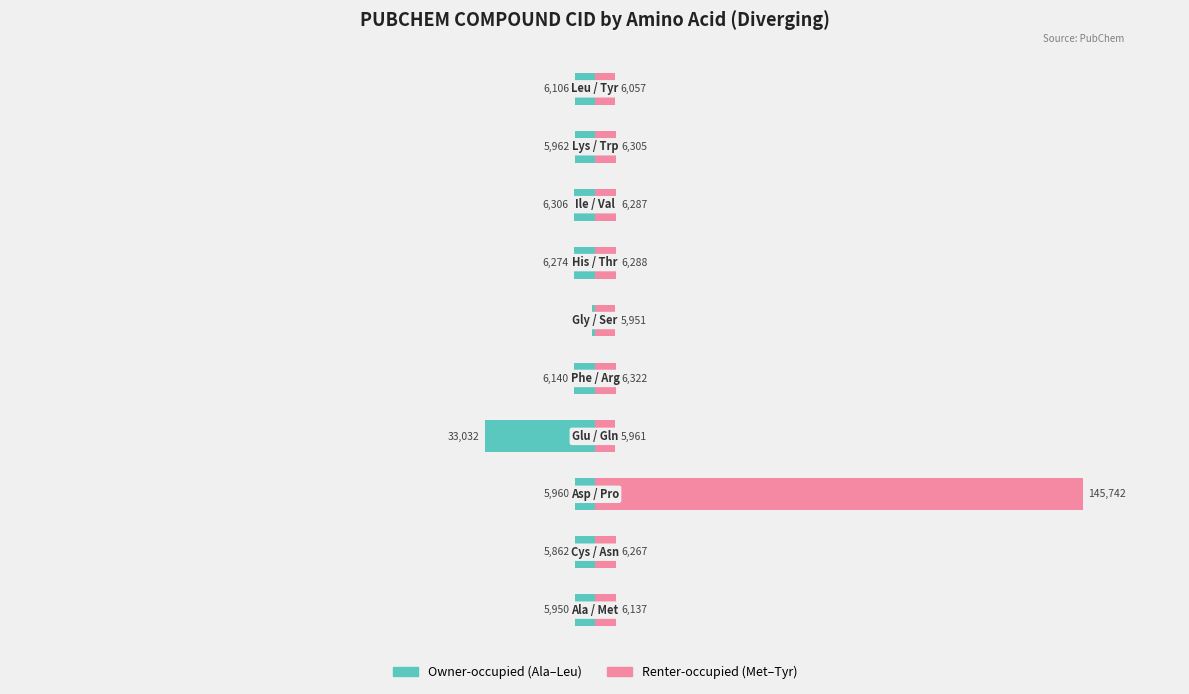

Which series has the largest total across all categories?

Renter-occupied